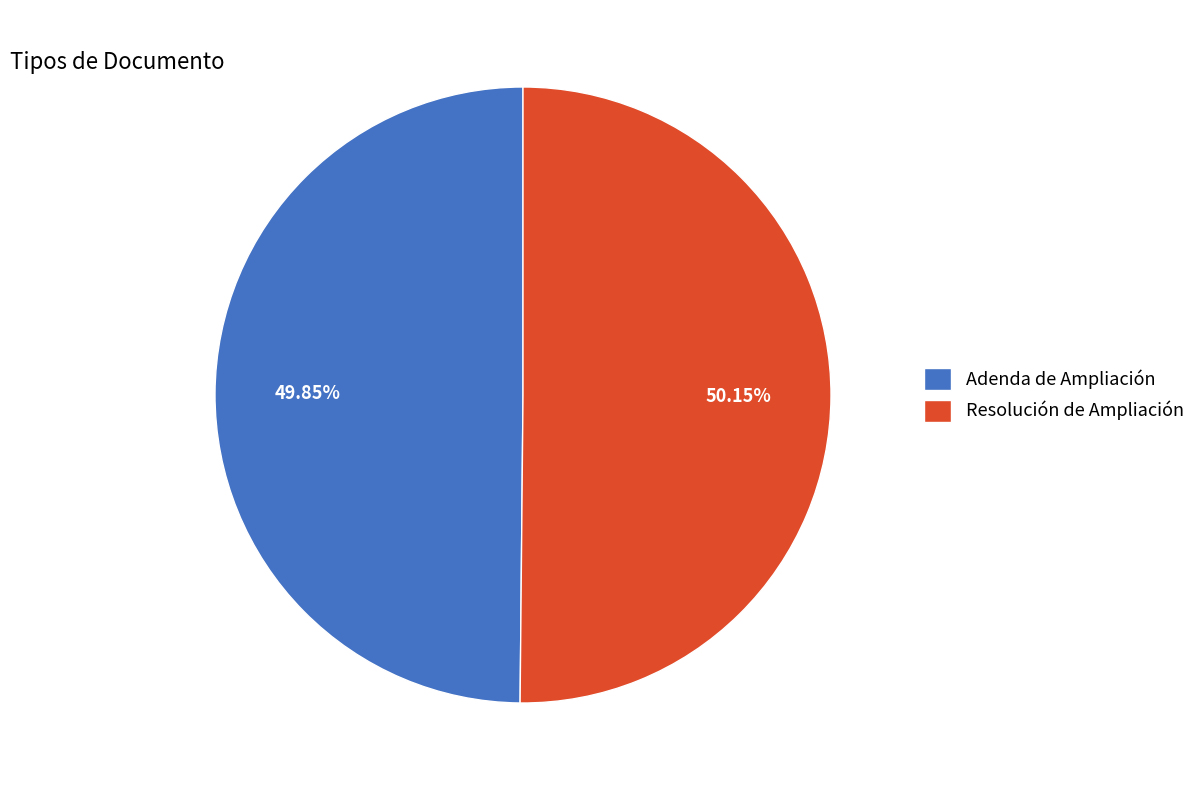

Do Resolución de Ampliación and Adenda de Ampliación together represent more than half of the pie?

Yes